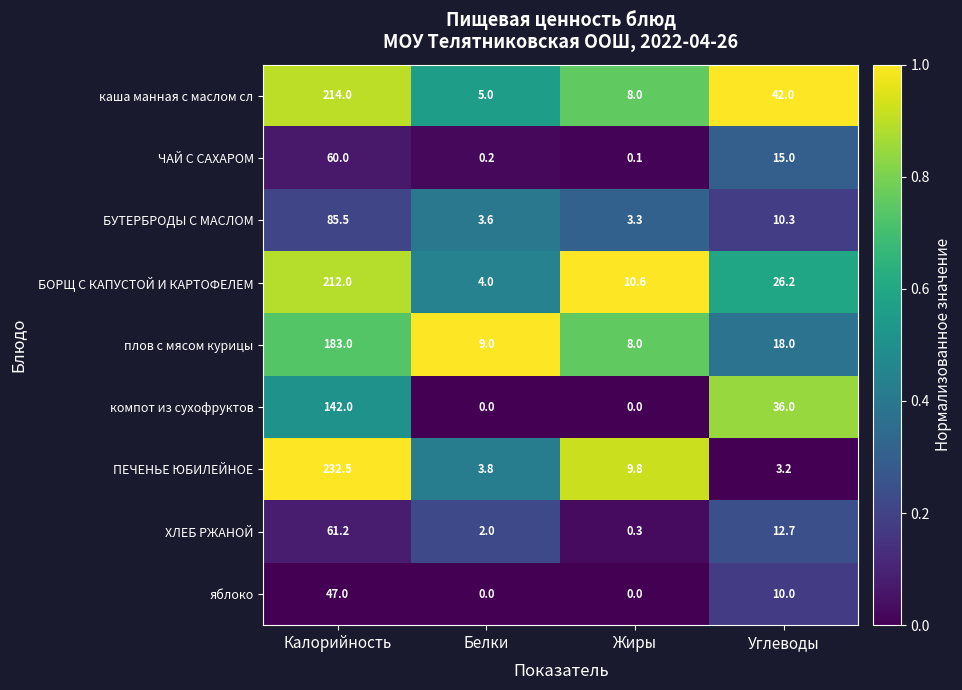

The value of БОРЩ С КАПУСТОЙ И КАРТОФЕЛЕМ at Калорийность is 104.1. True or false?

False